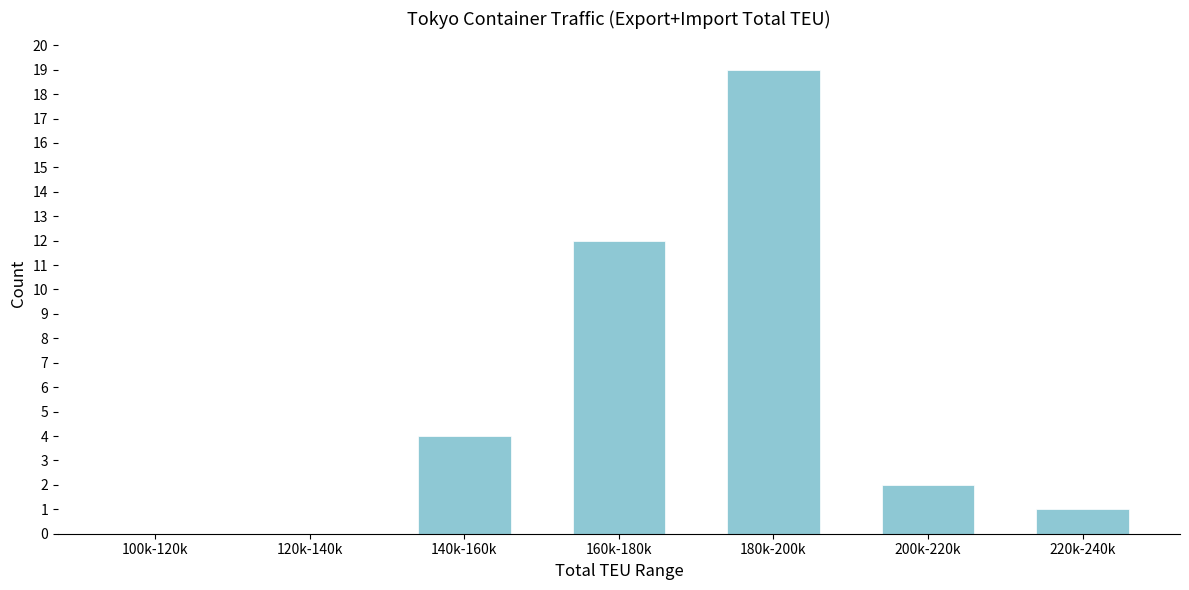

Reading left to right, list all the values displayed in this chart.

100k-120k=0	120k-140k=0	140k-160k=4	160k-180k=12	180k-200k=19	200k-220k=2	220k-240k=1